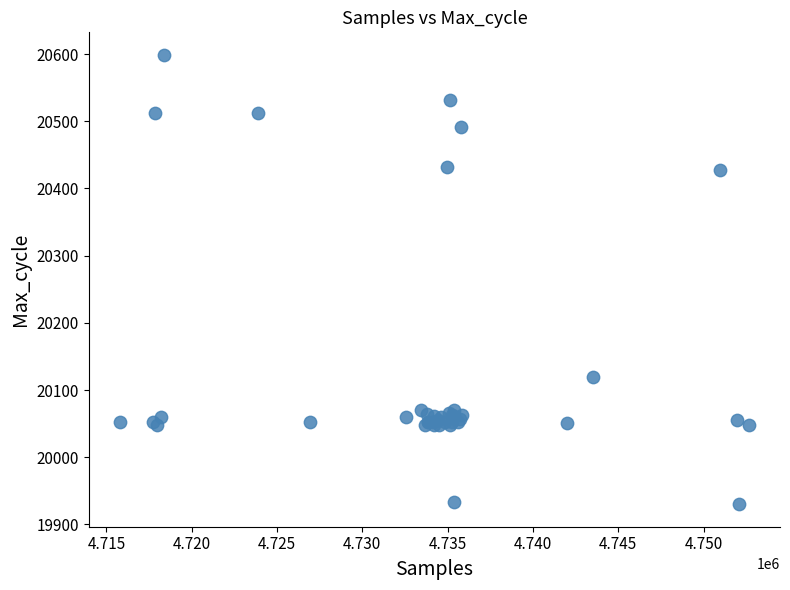

What Y value in the scatter plot is closest to 20264?

20120